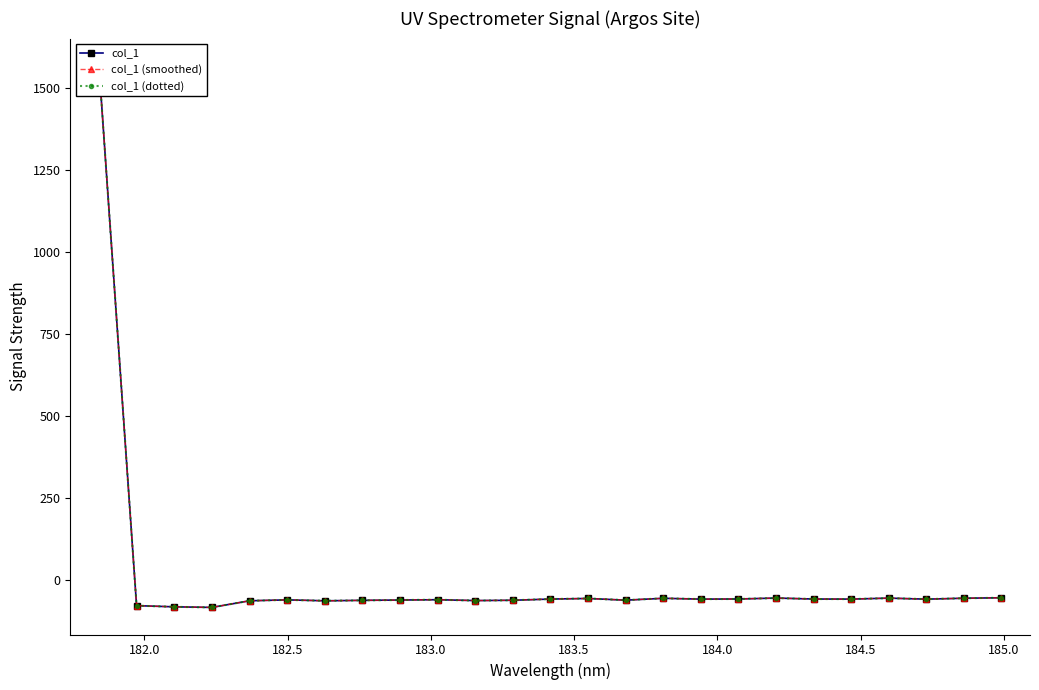

List the series in order of their peak value, highest first.

col_1, col_1 (smoothed), col_1 (dotted)